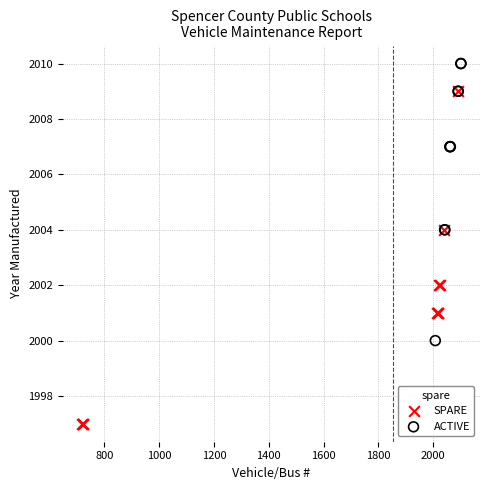

Which series has the largest Y range (max minus min)?

SPARE